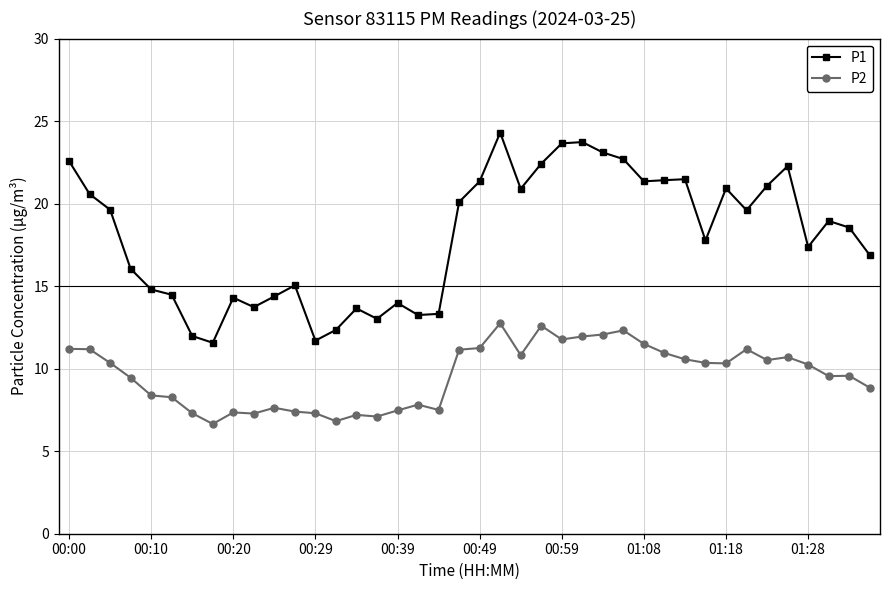

List the series in order of their overall mean, lowest first.

P2, P1